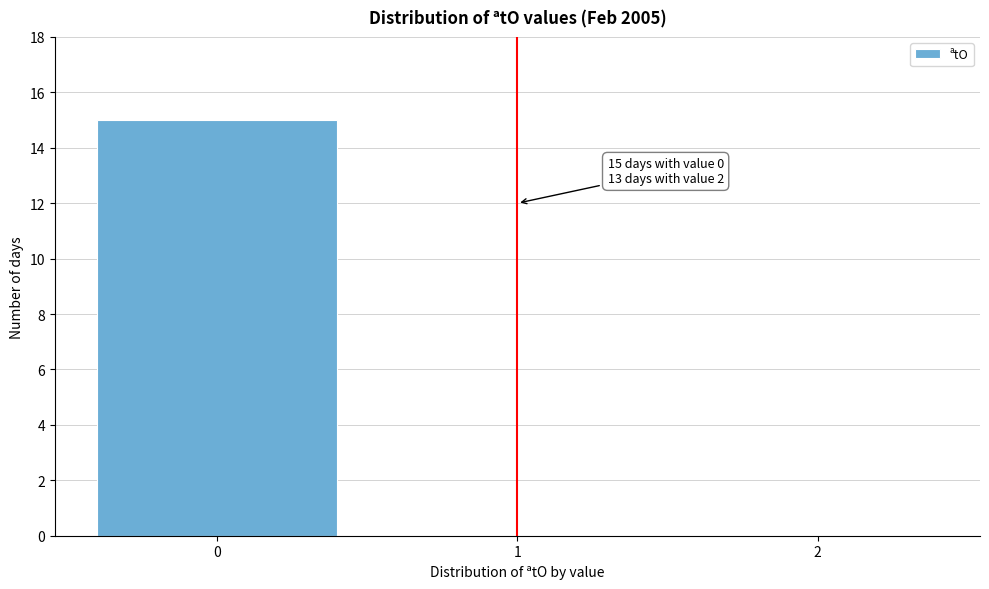

Reading right to left, extract all data points from this chart.

2=0	1=0	0=15